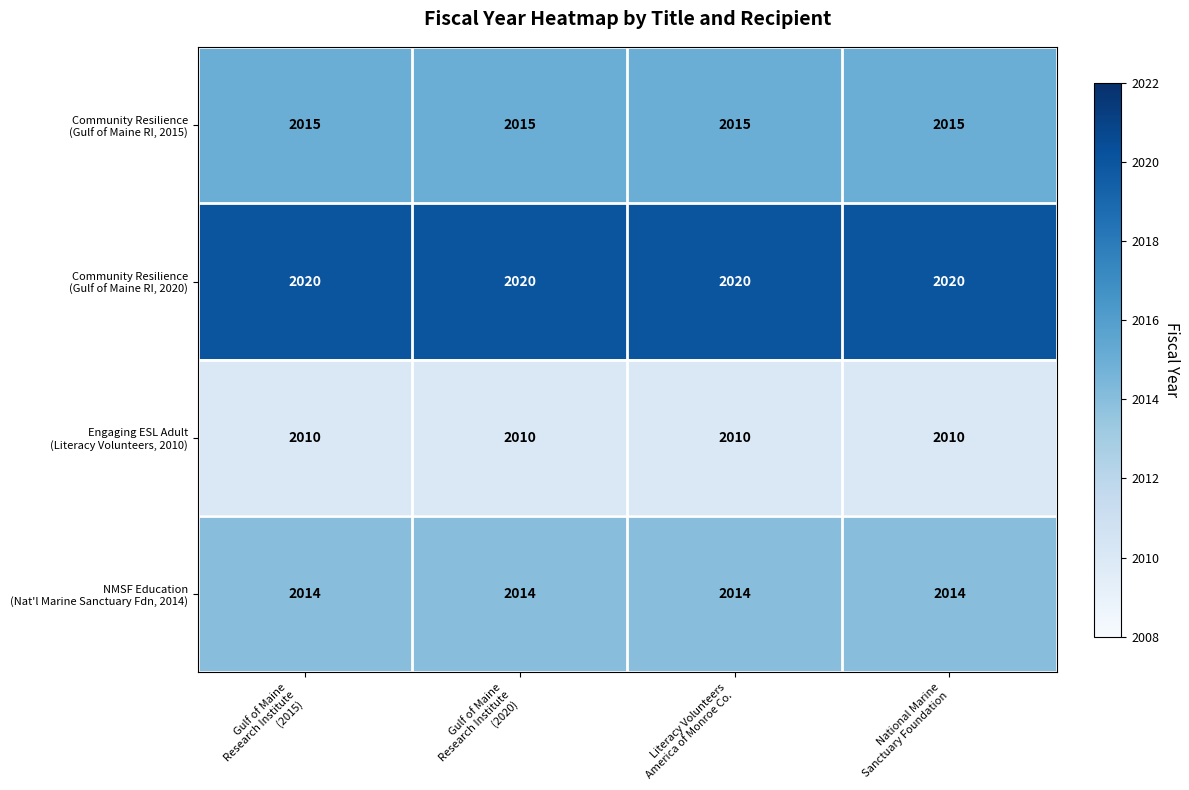

What is the maximum value shown in the chart?

2020